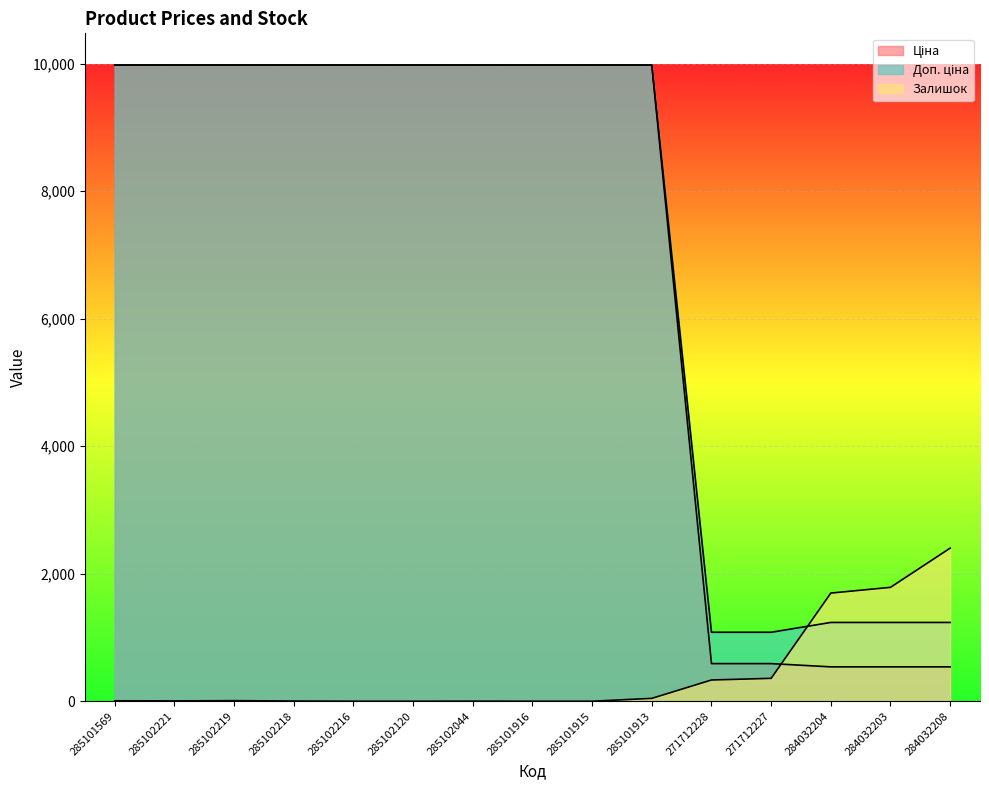

At which category is the sum across all series the highest?

285101913